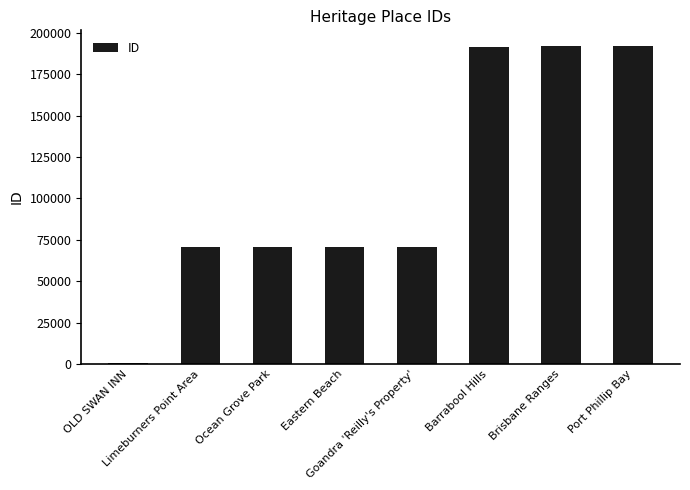

What is the sum of all values?

858141